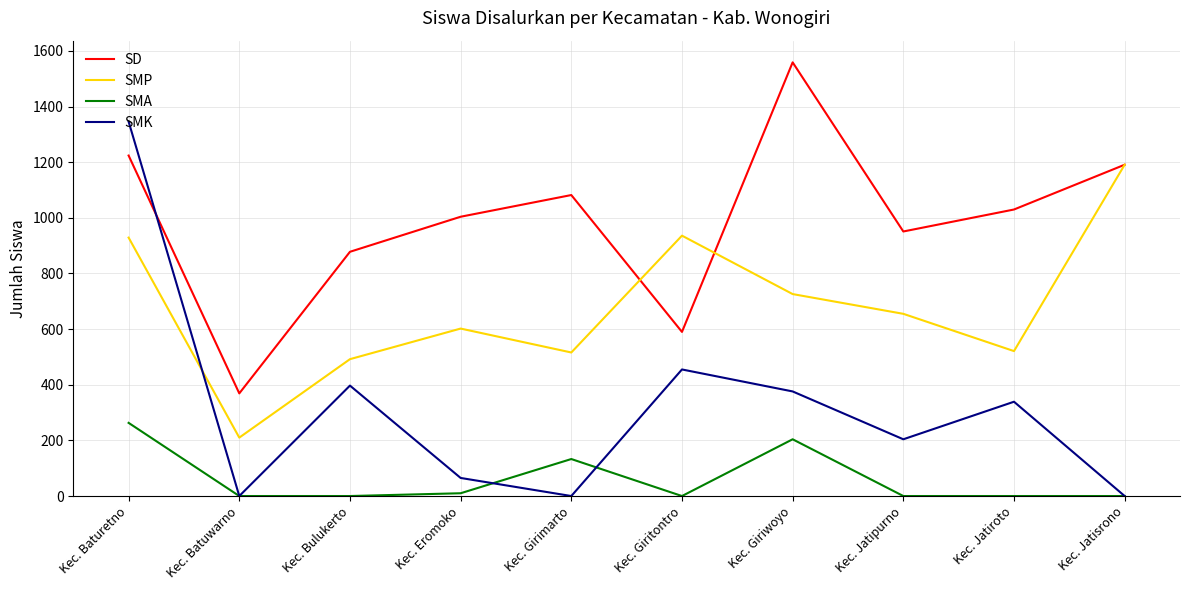

Which series changed the most between Kec. Baturetno and Kec. Batuwarno?

SMK